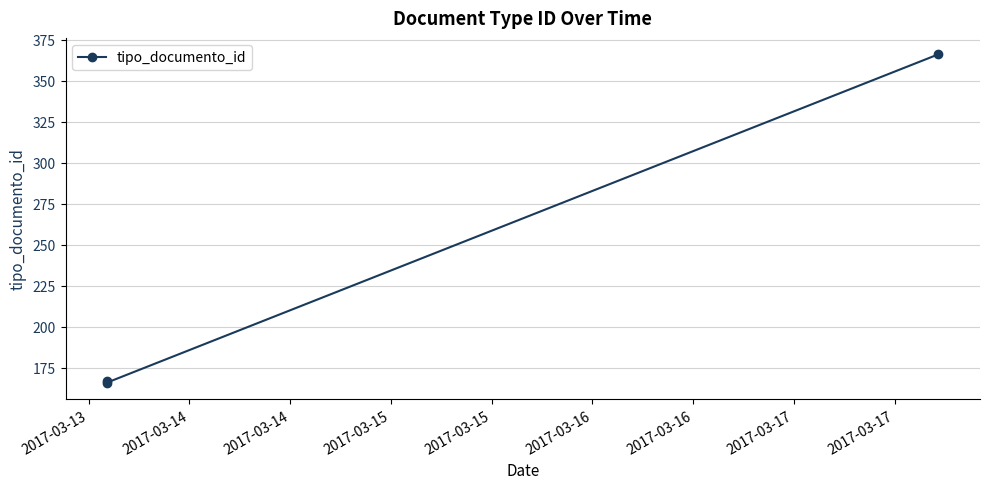

What is the value of the 1st point from the left?

167